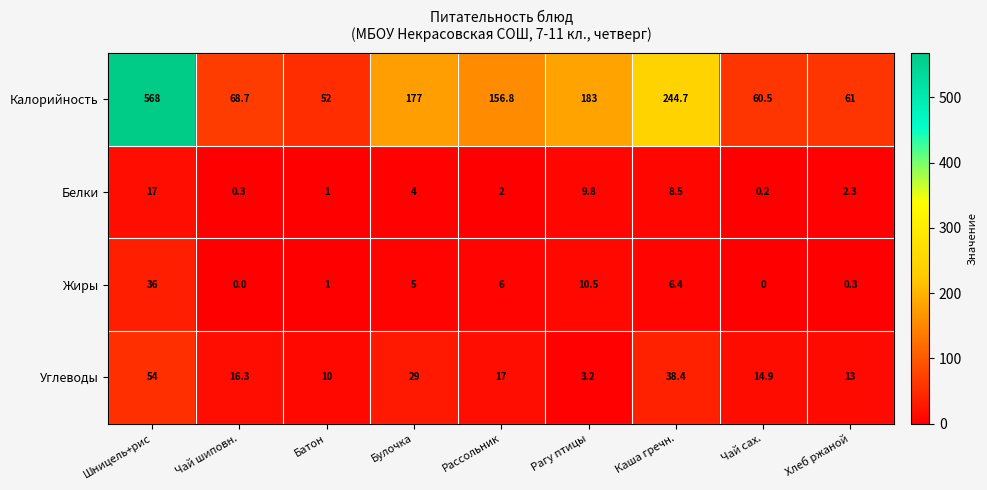

List the labels in order of Калорийность value, smallest first.

Батон, Чай сах., Хлеб ржаной, Чай шиповн., Рассольник, Булочка, Рагу птицы, Каша гречн., Шницель+рис